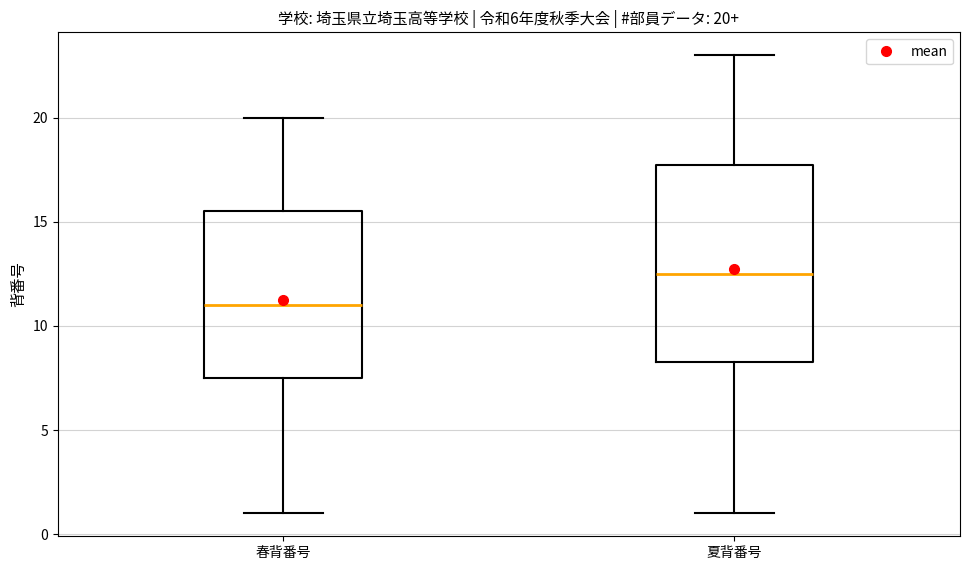

Which box's median line is the highest?

夏背番号